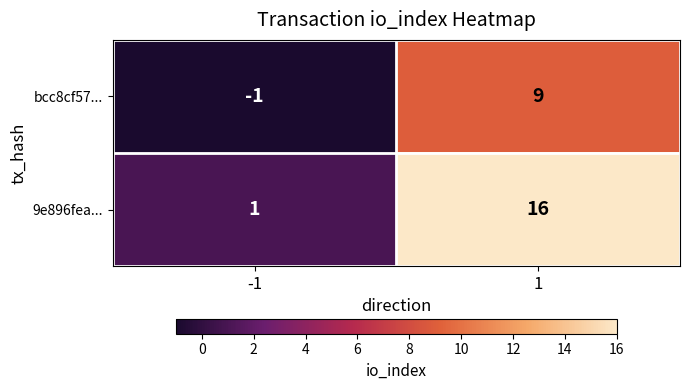

What is the spread (max minus min) of values at -1?

2